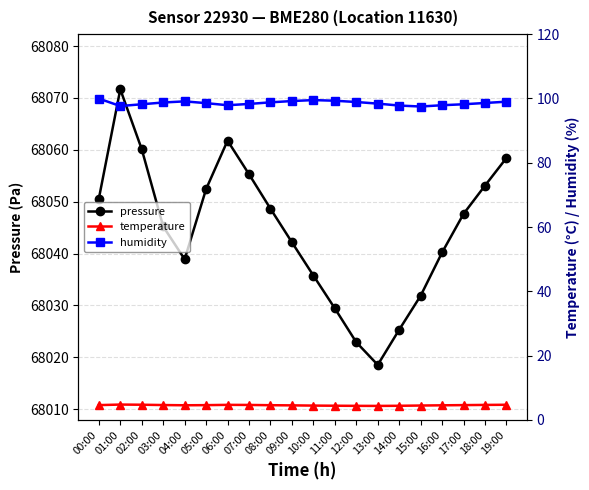

How many data points in humidity are less than 98?

5